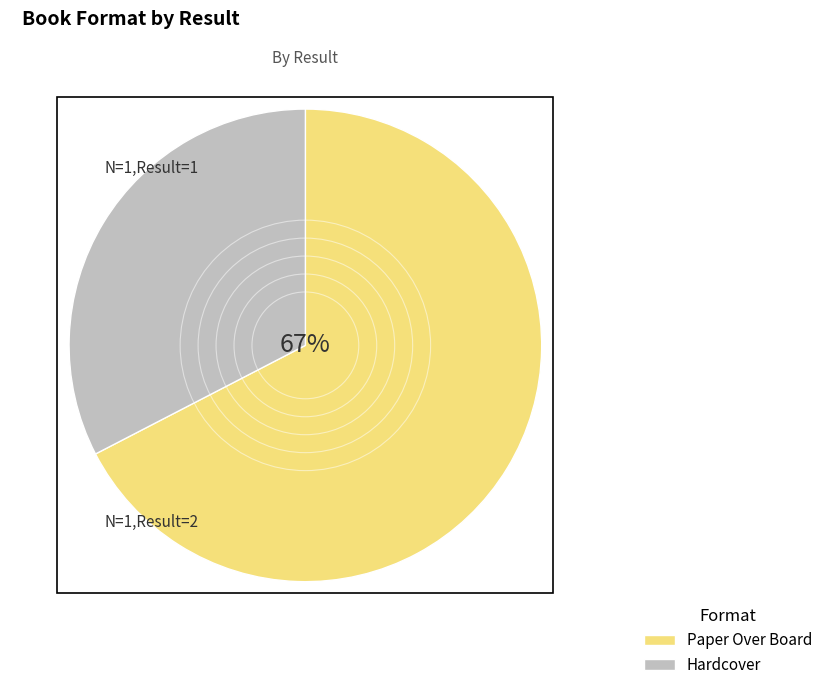

Which slice is the largest?

Paper Over Board